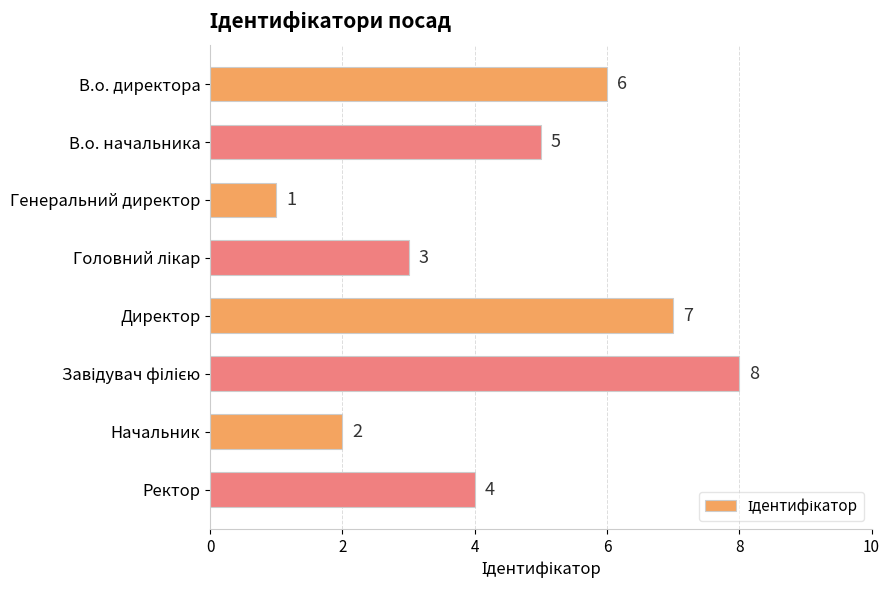

Is it true that the value at В.о. начальника is 5?

True